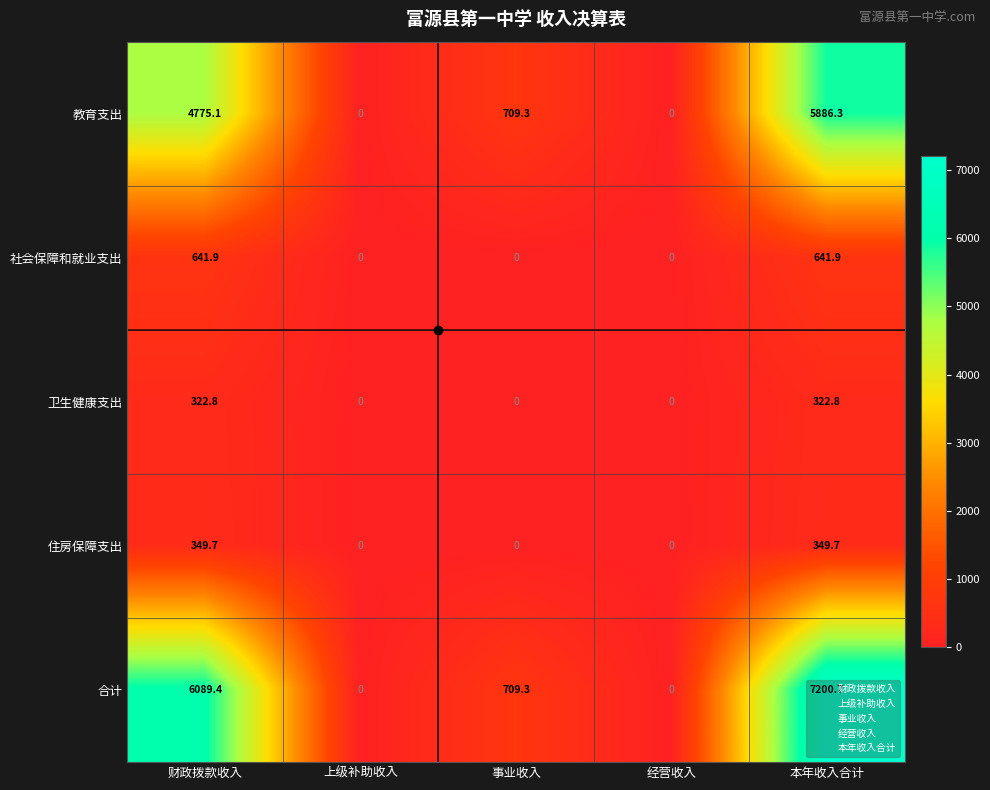

What is the greatest value displayed?

7200.7